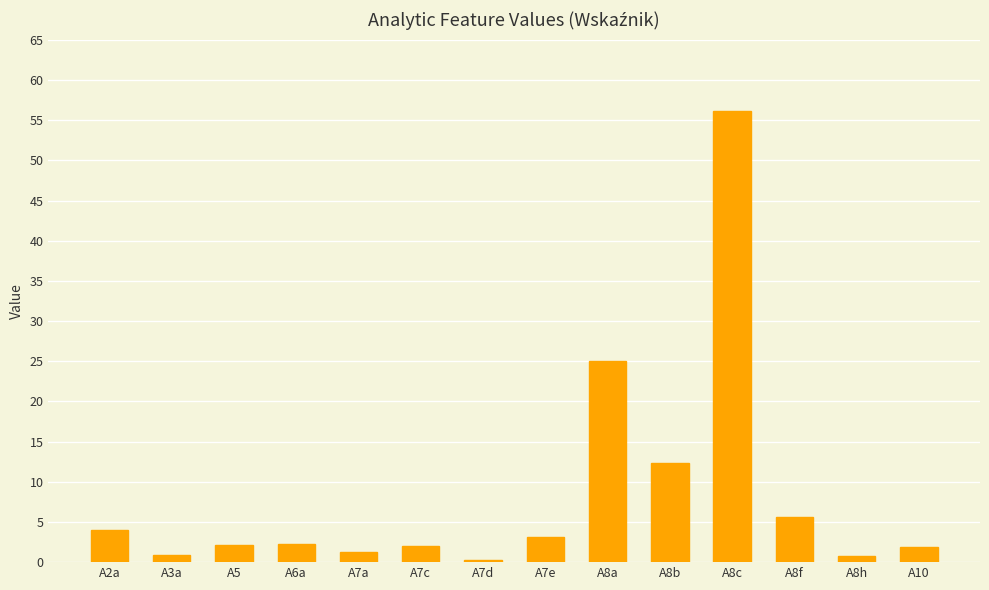

What is the change in value from A6a to A8b?

+10.0